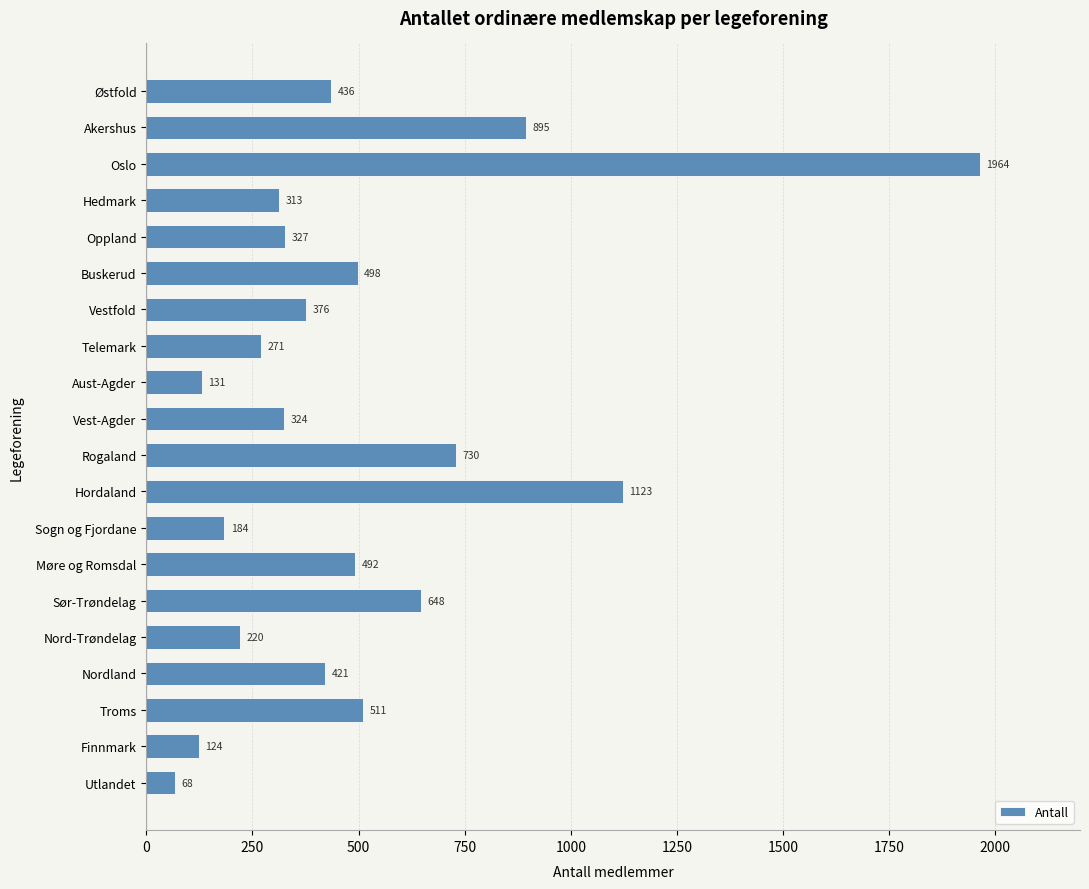

Read the value at Aust-Agder.

131